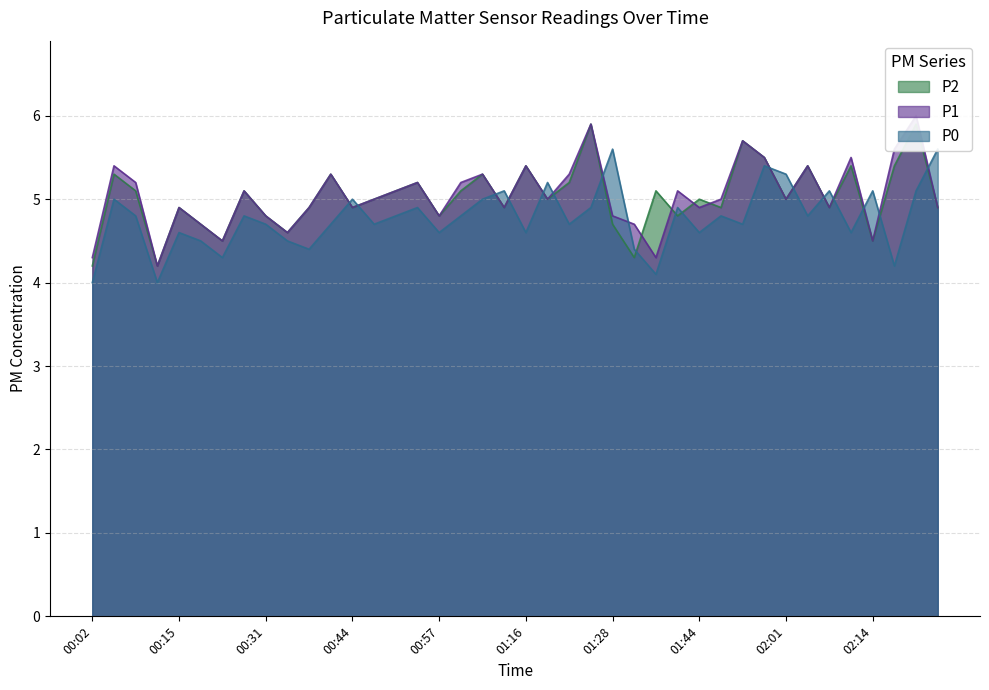

Is the value of P1 at 00:05 greater than the value of P0 at 00:31?

Yes